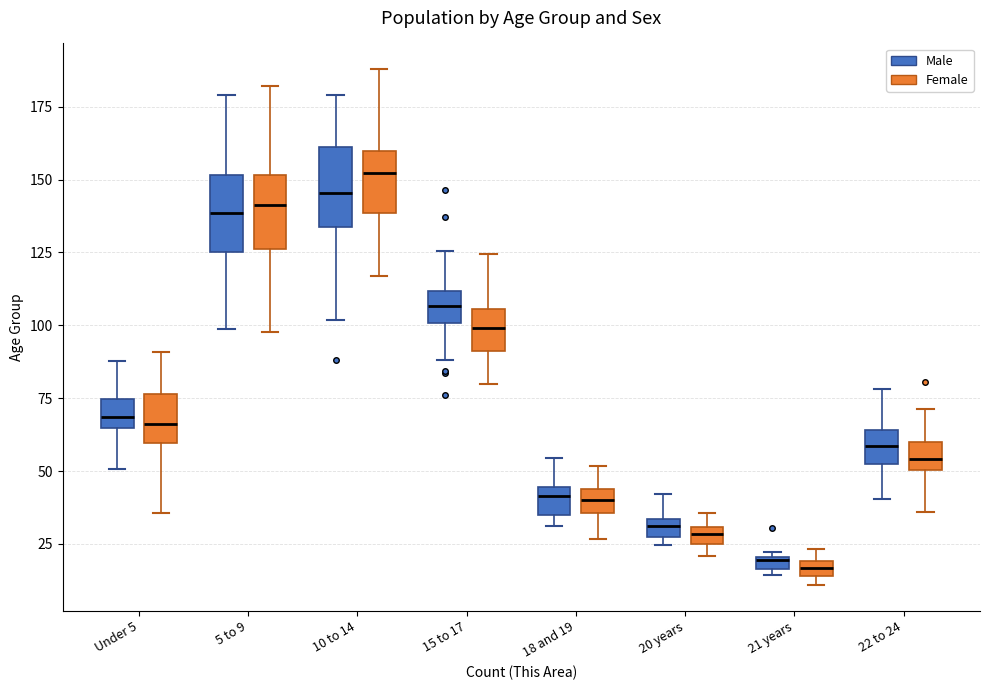

Where is the upper edge of the box for 18 and 19 (Female) on the y-axis? The values are not printed on the chart, so give them approximately, as read against the axis.

45